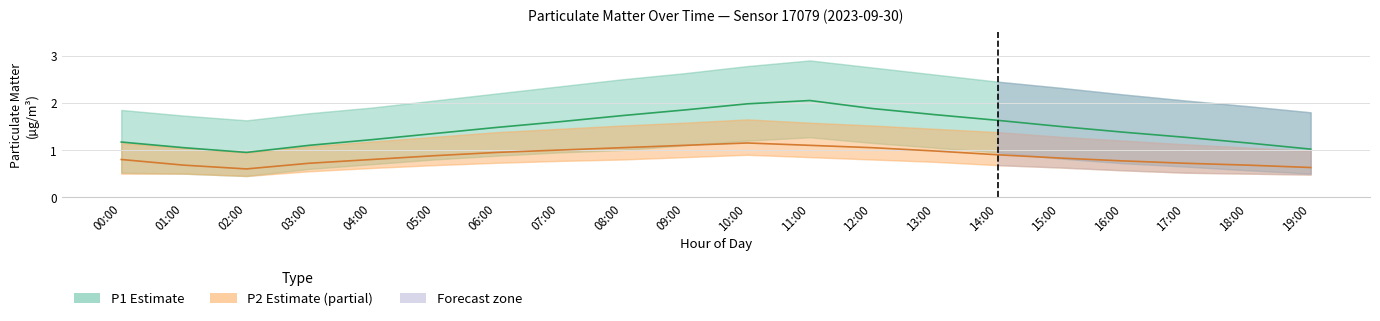

True or false: P2 (Estimate based on partial data) has more than 1 points higher than both neighbors.

False